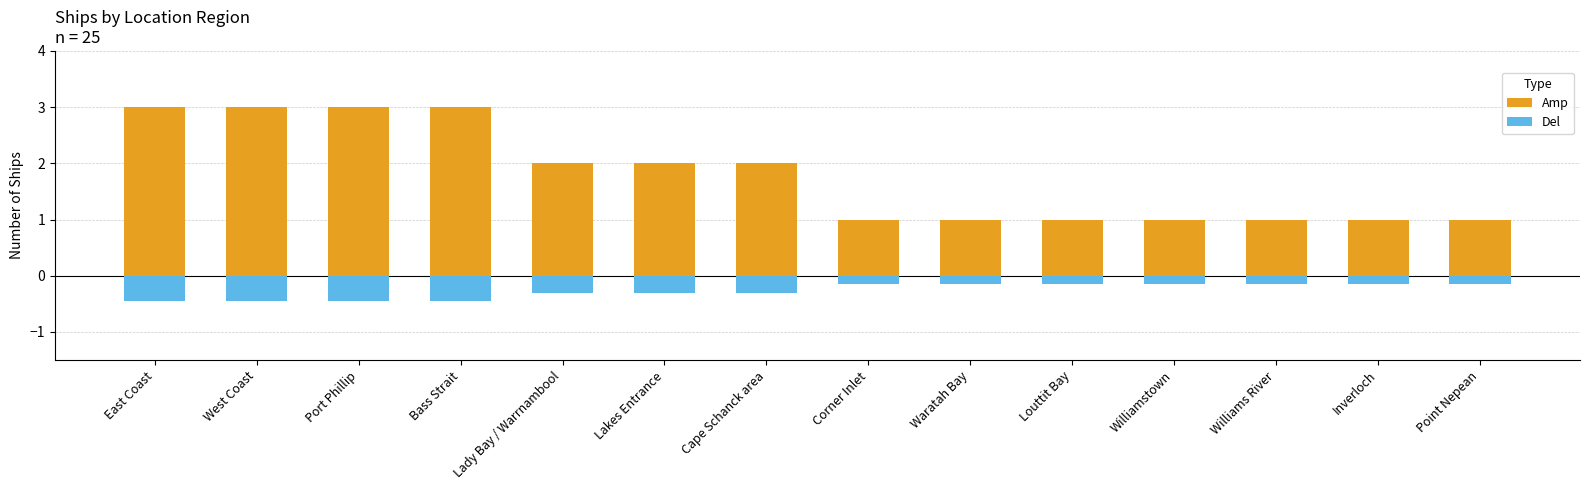

What are all the series names shown in the legend?

Amp, Del